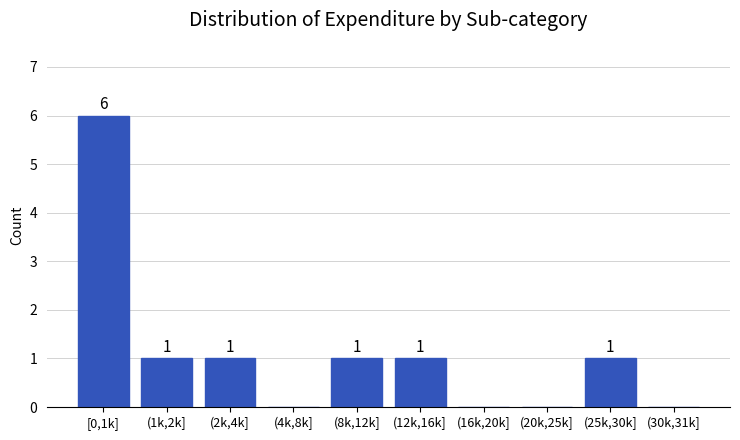

Reading left to right, list all the values displayed in this chart.

[0,1k]=6	(1k,2k]=1	(2k,4k]=1	(4k,8k]=0	(8k,12k]=1	(12k,16k]=1	(16k,20k]=0	(20k,25k]=0	(25k,30k]=1	(30k,31k]=0